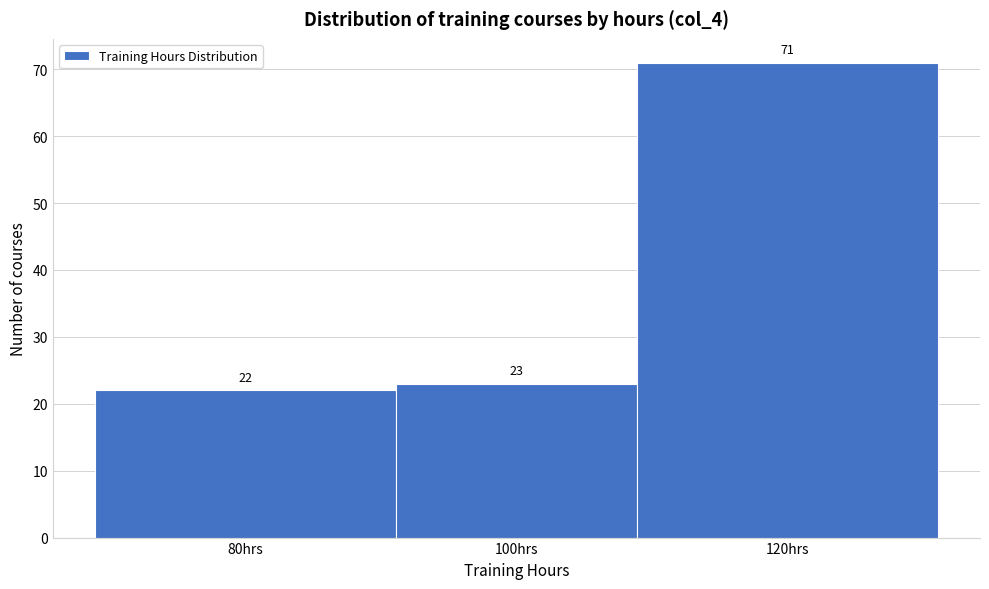

Reading left to right, list all the values displayed in this chart.

22	23	71